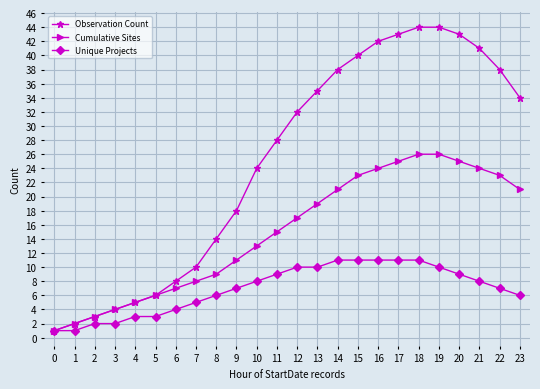

What are all the series names shown in the legend?

Observation Count, Cumulative Sites, Unique Projects